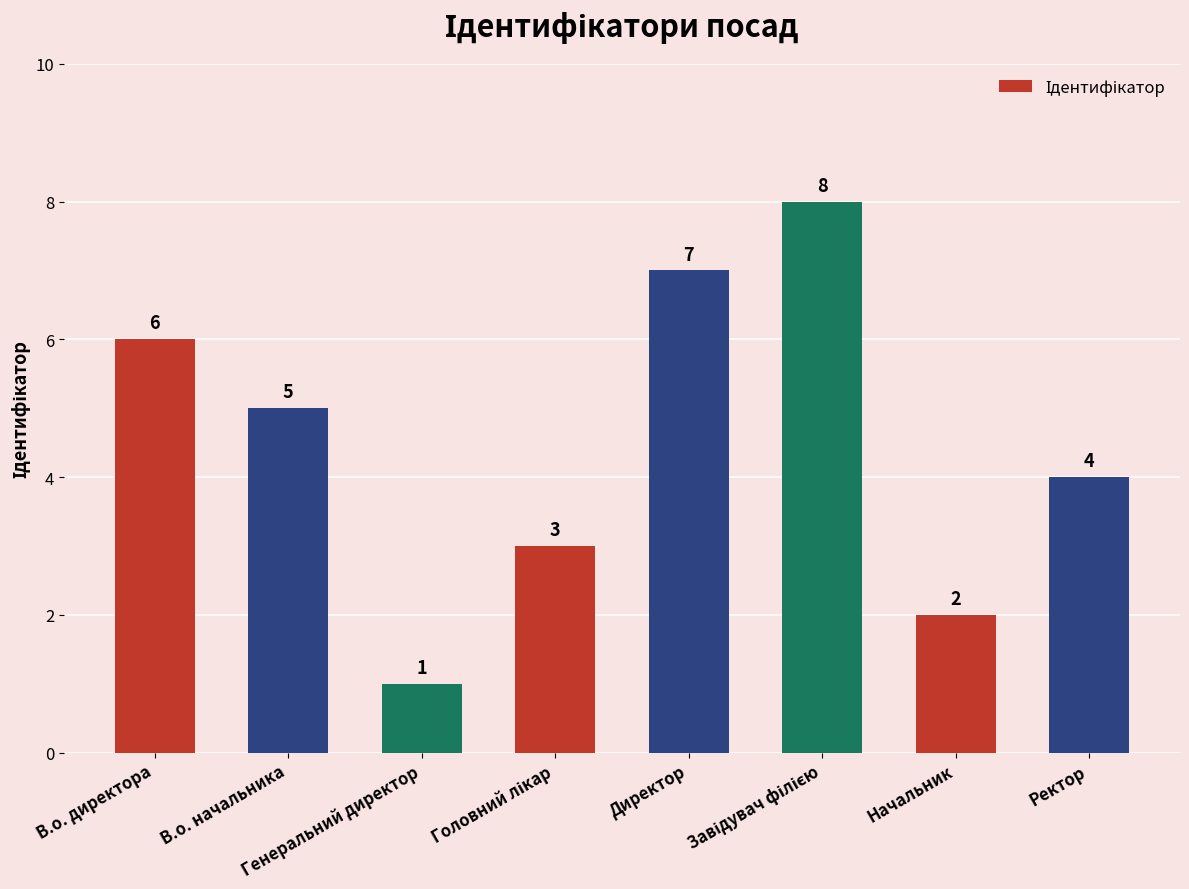

What is the value of the 6th bar from the left?

8